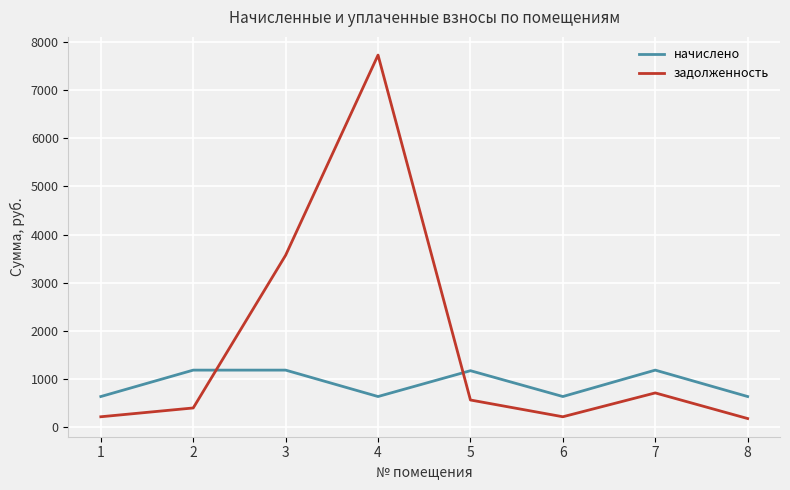

What is the sum of all задолженность values?

13555.8